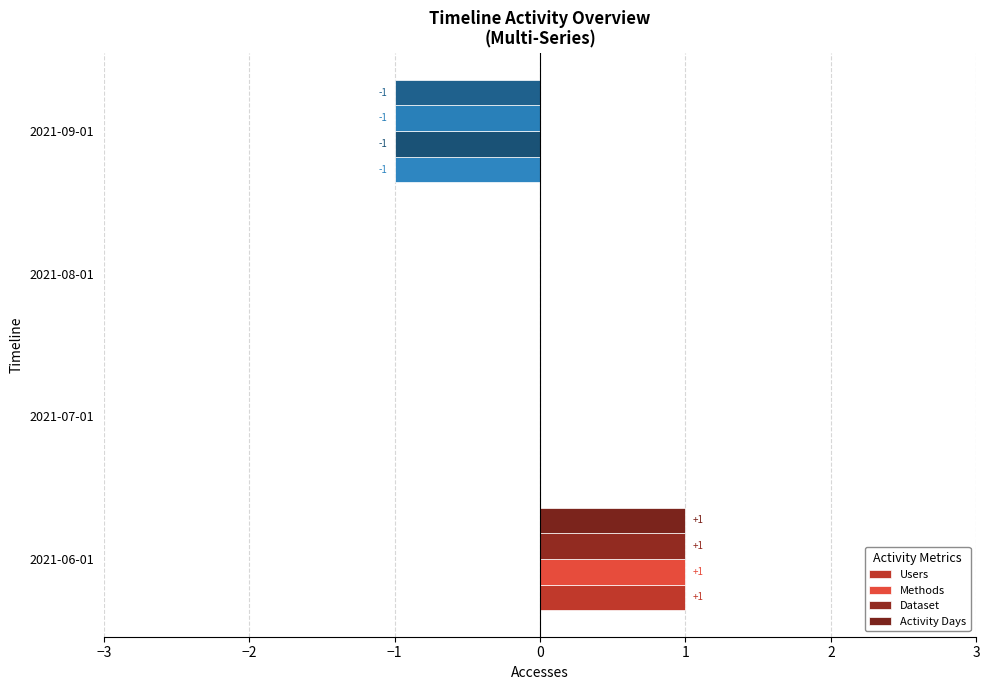

What is the label of the 3rd bar from the left?

2021-08-01